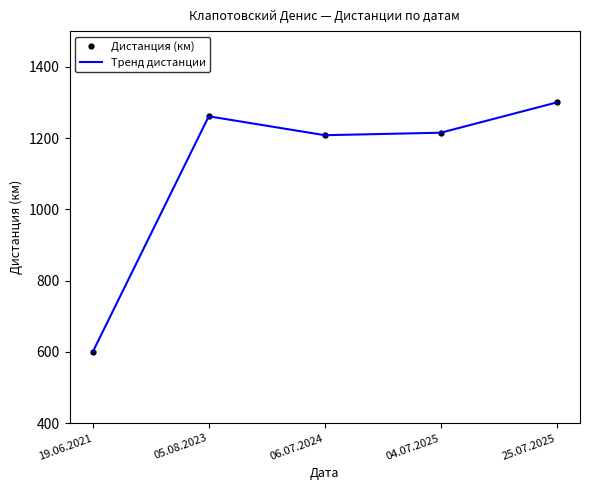

The value of Дистанция (км) at 05.08.2023 is 1261. True or false?

True